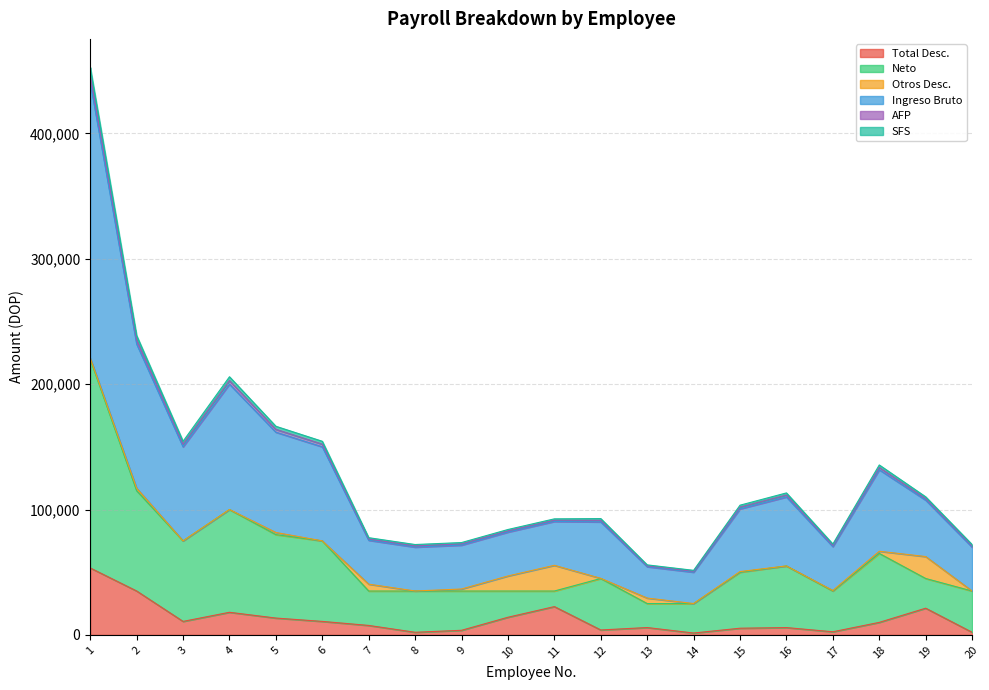

How many interior local peaks does the Total Desc. series have?

5